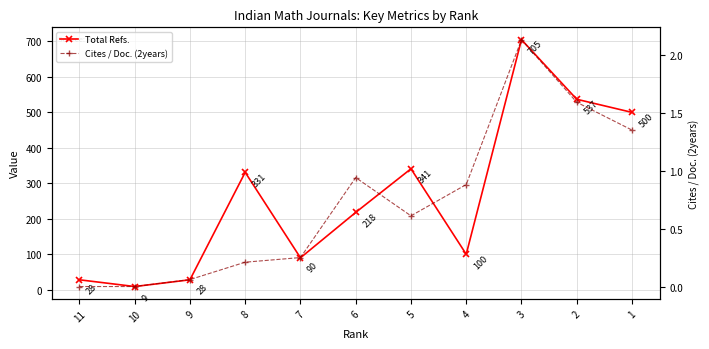

At which category does Cites / Doc. (2years) reach its first local peak?

6